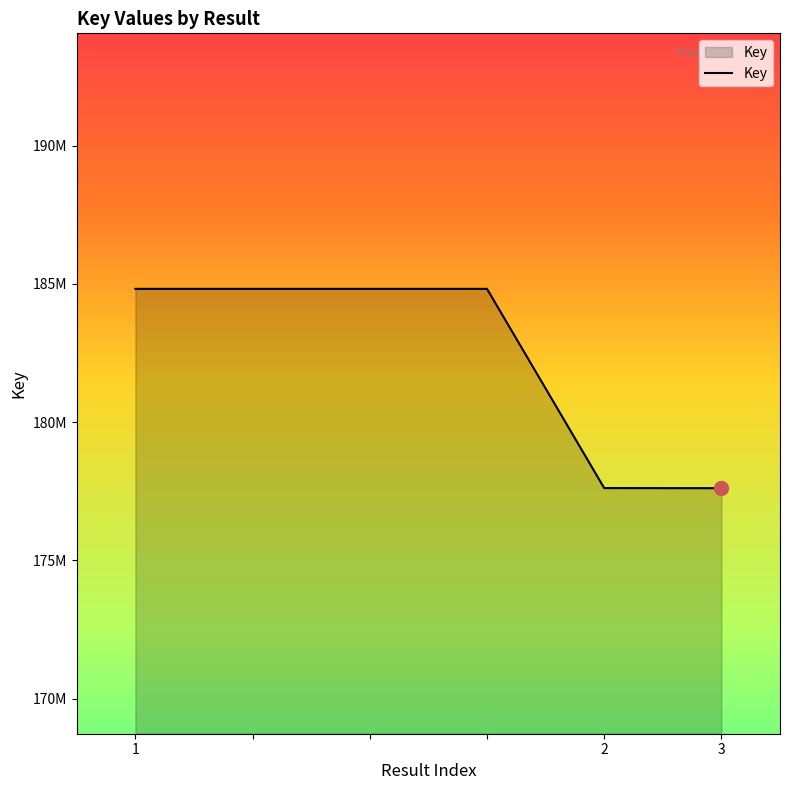

Does the chart display data point markers on the line(s)?

No